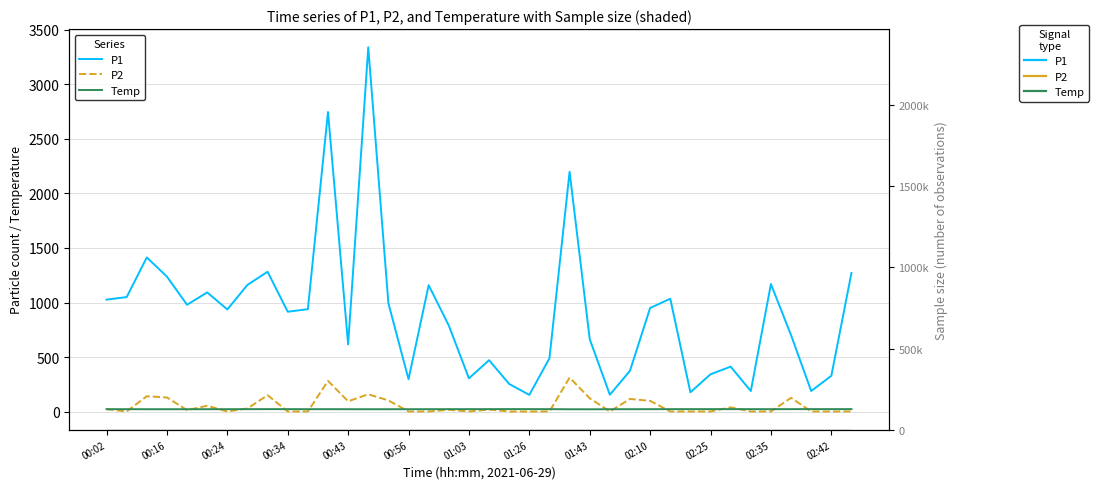

Does the chart display data point markers on the line(s)?

No